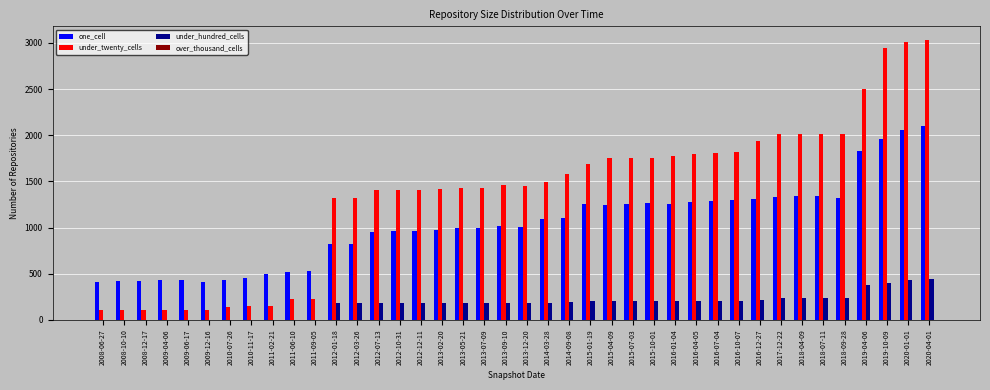

What is the greatest value displayed?

3029